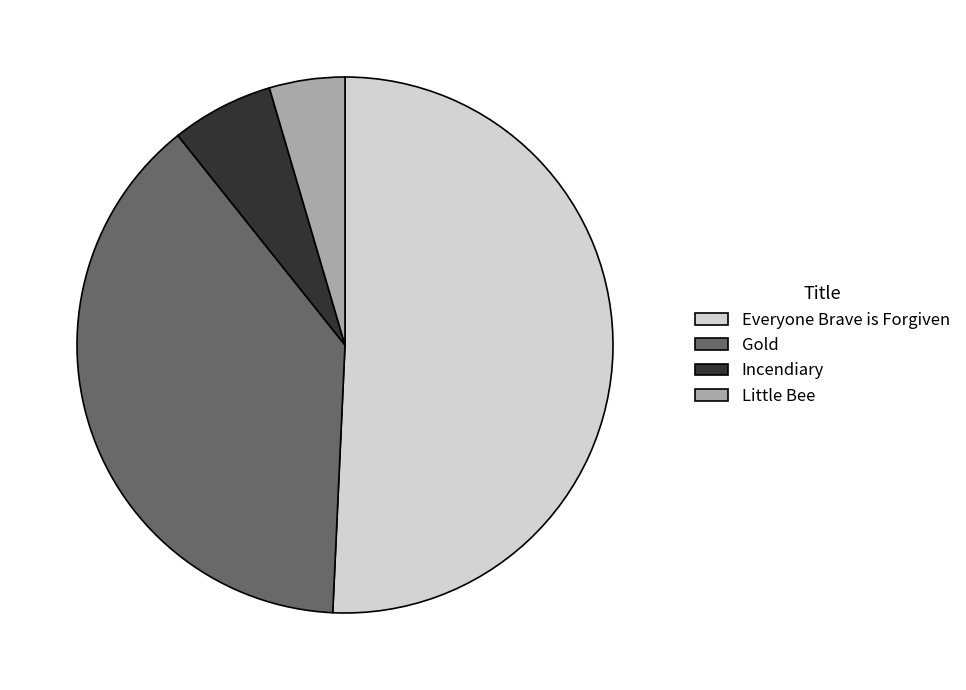

Is it true that Gold is 39% of the pie?

True